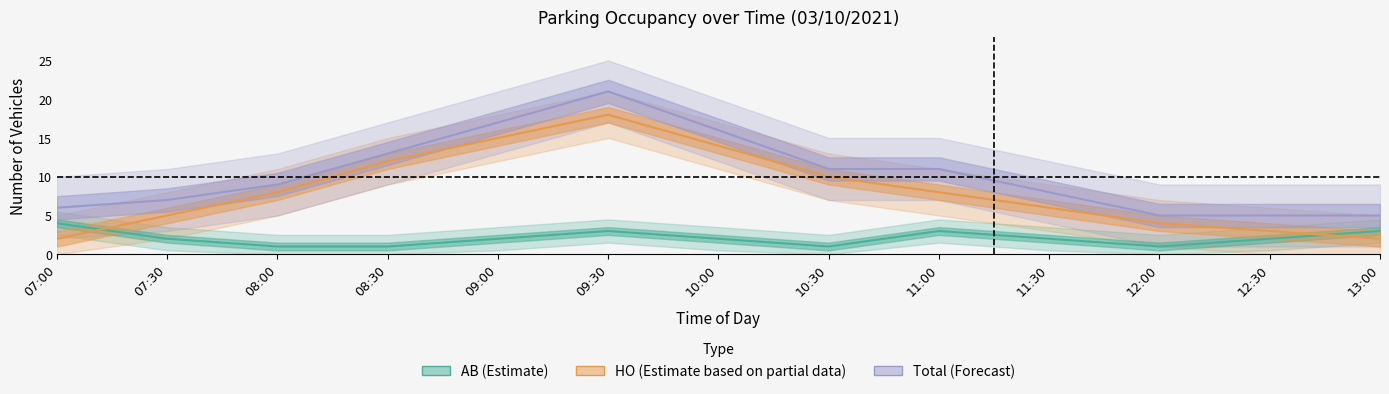

How many interior local peaks does the Total_count series have?

1